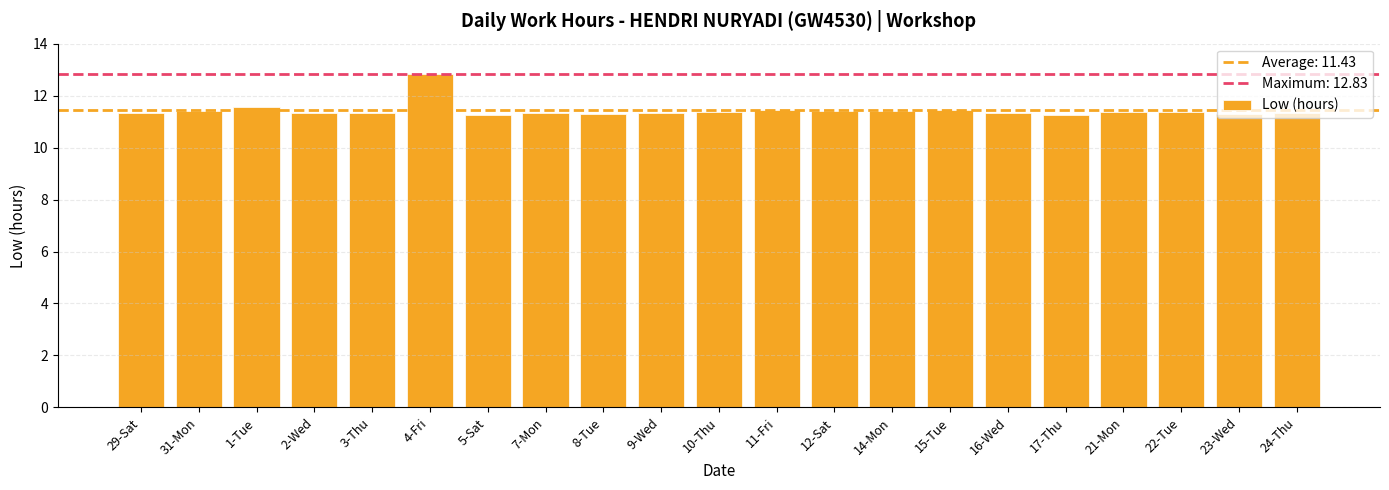

What is the greatest value displayed?

12.8